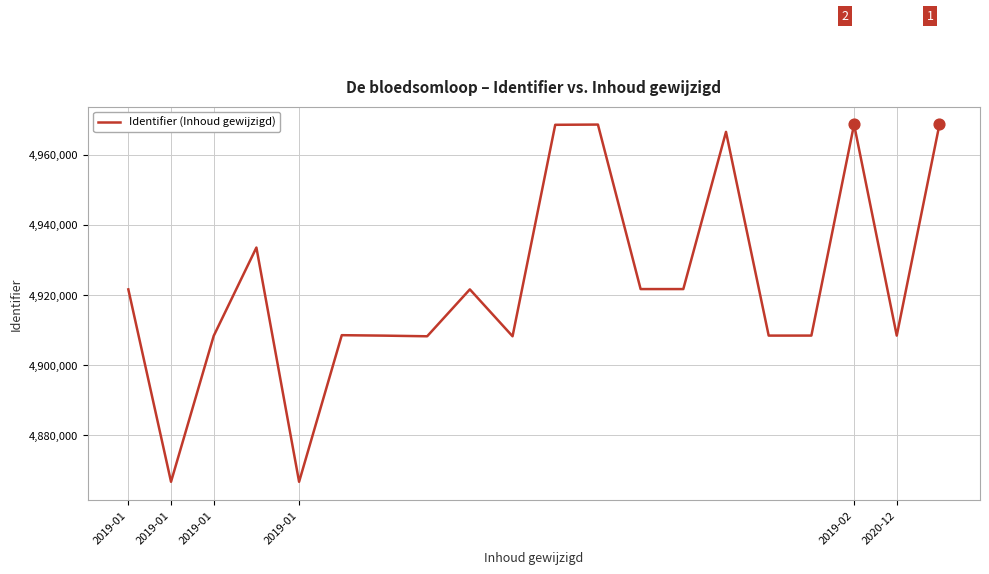

What is the greatest value displayed?

4968605